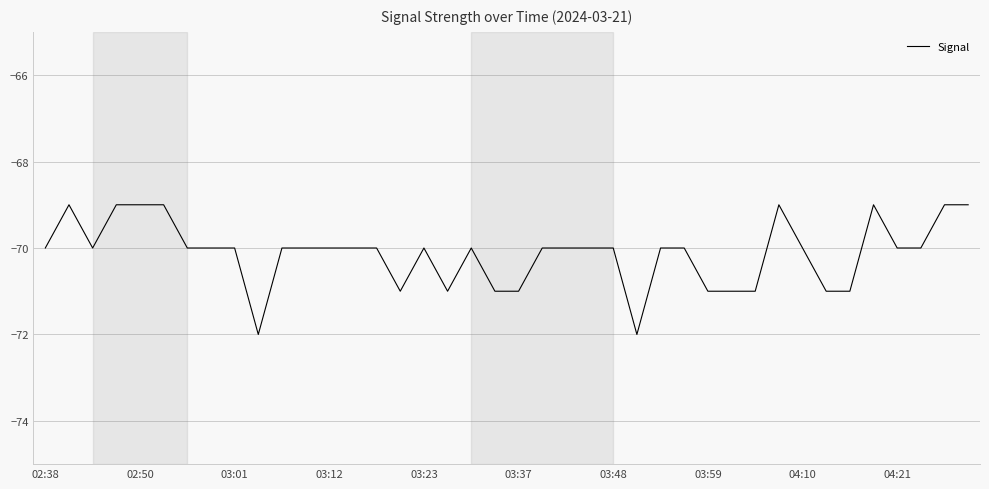

What is the smallest value displayed?

-72